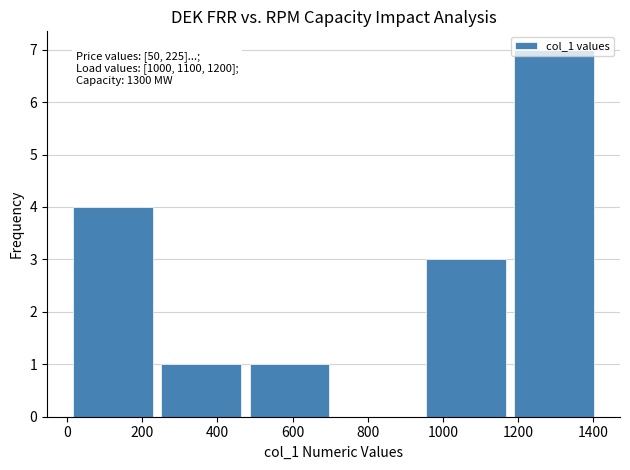

Over which range of the x-axis is the bar tallest?

1180 to 1420